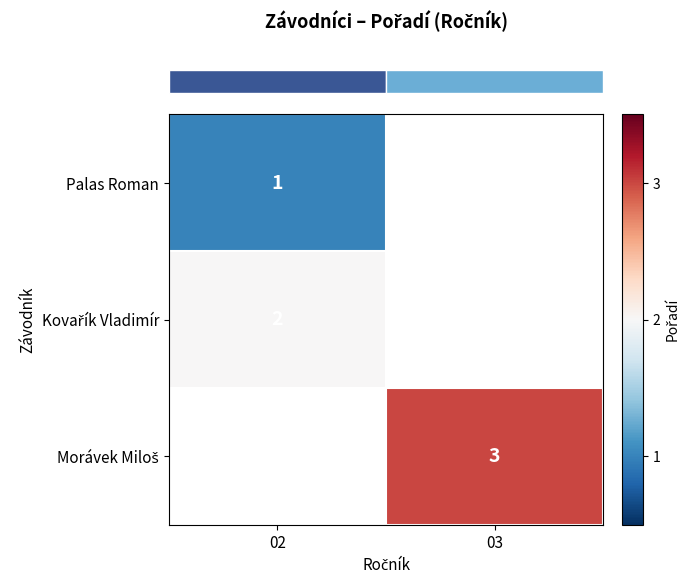

At how many categories does at least one series exceed 2?

1